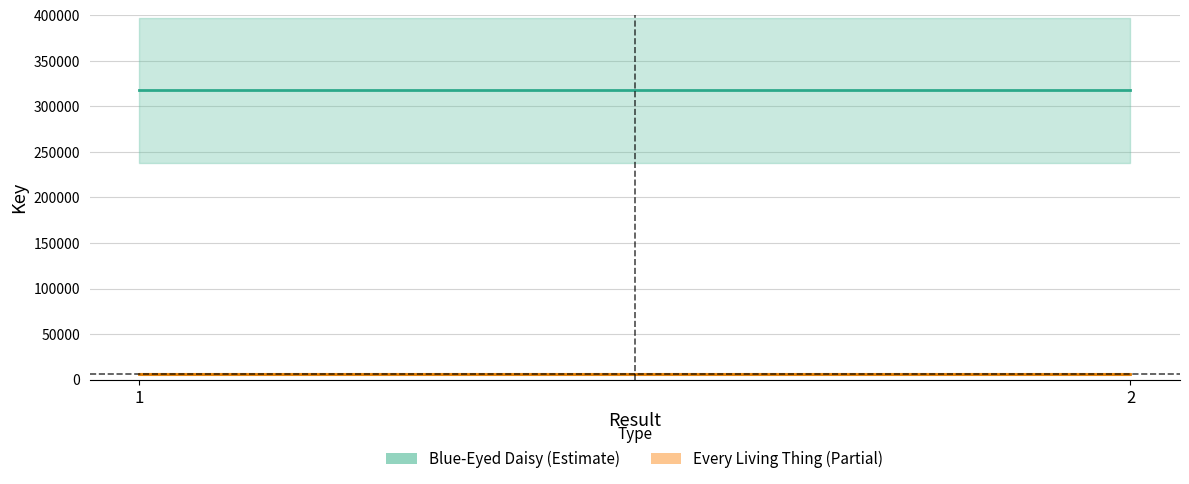

What is the value of the Every Living Thing point at the 2nd from the left?

6140